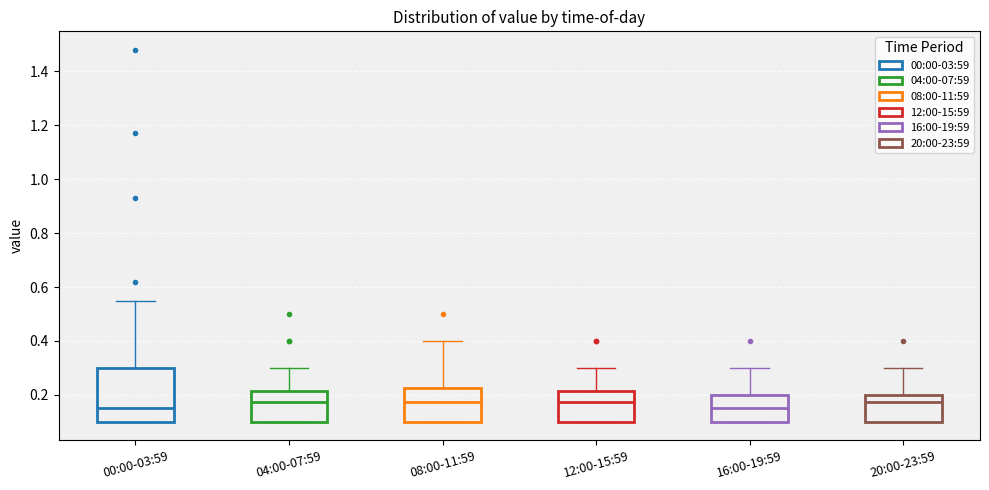

Reading left to right, transcribe this box plot: for each box, give where its median line is, the range the box spans, and where its two whiskers end, as read against the y-axis. The values are not printed on the chart, so give them approximately, as read against the axis.

00:00-03:59: median 0.16, box 0.10 to 0.30, whiskers 0.10 to 0.56
04:00-07:59: median 0.18, box 0.10 to 0.22, whiskers 0.10 to 0.30
08:00-11:59: median 0.18, box 0.10 to 0.22, whiskers 0.10 to 0.40
12:00-15:59: median 0.18, box 0.10 to 0.22, whiskers 0.10 to 0.30
16:00-19:59: median 0.16, box 0.10 to 0.20, whiskers 0.10 to 0.30
20:00-23:59: median 0.18, box 0.10 to 0.20, whiskers 0.10 to 0.30